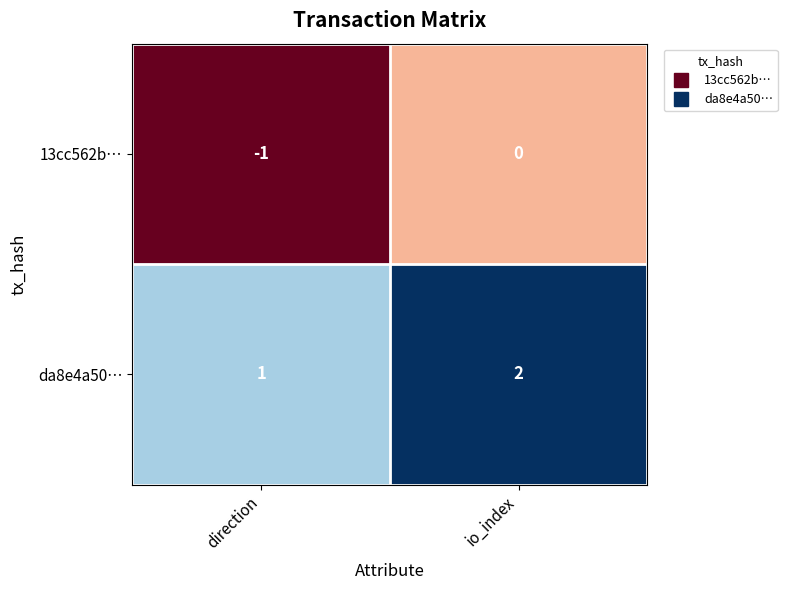

Rank the series at direction from lowest to highest value.

13cc562b…, da8e4a50…